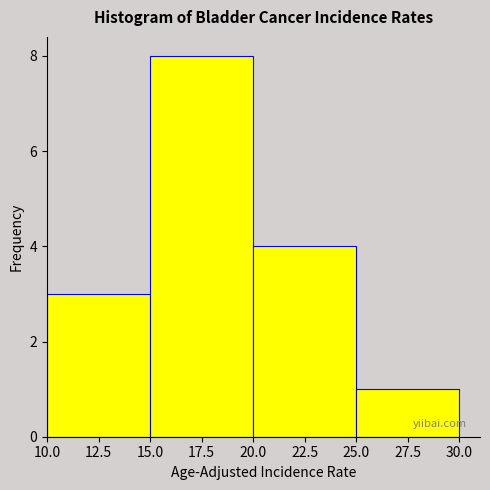

Reading left to right, list every bar in this chart as the range it spans on the x-axis followed by its height. The values are not printed on the chart, so give them approximately, as read against the axis.

10.0 to 15.0: 3
15.0 to 20.0: 8
20.0 to 25.0: 4
25.0 to 30.0: 1